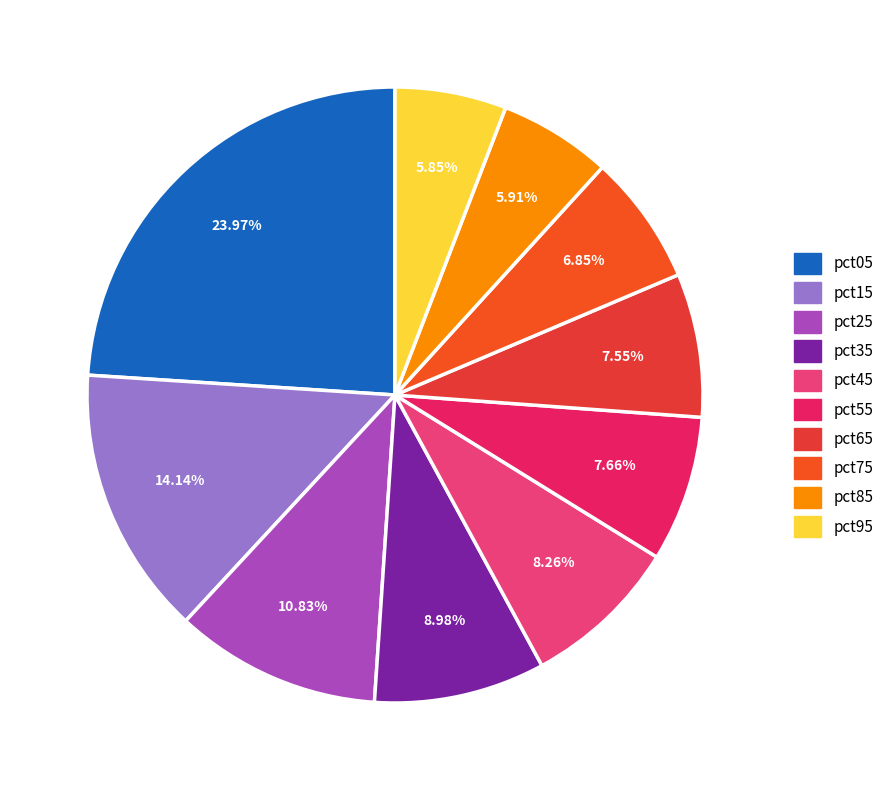

To the nearest percent, what percentage of the pie is pct15?

14%